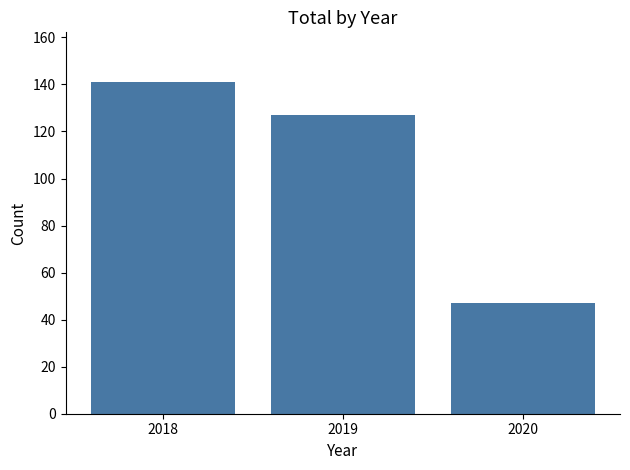

Reading left to right, what are all the values shown in this chart?

2018=141	2019=127	2020=47